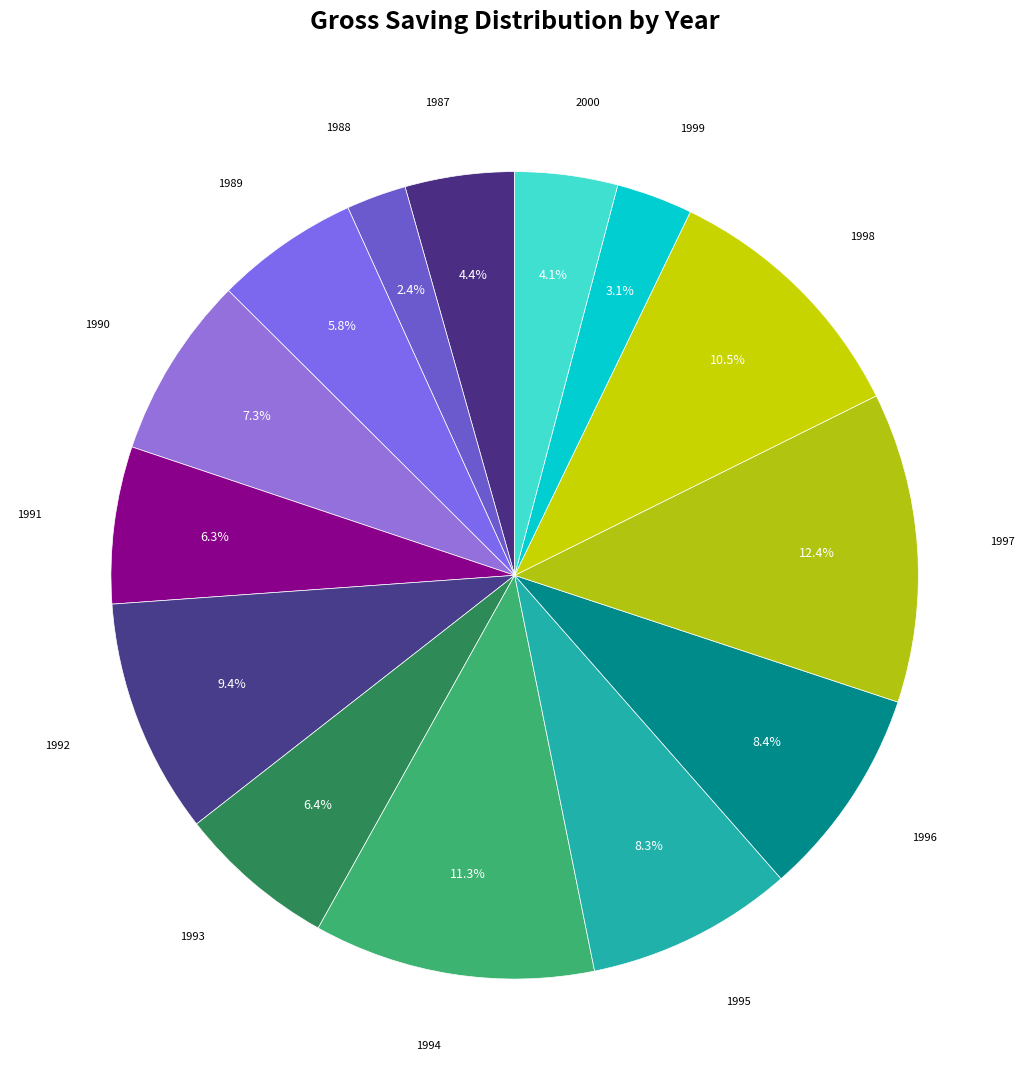

How many slices are in this pie chart?

14